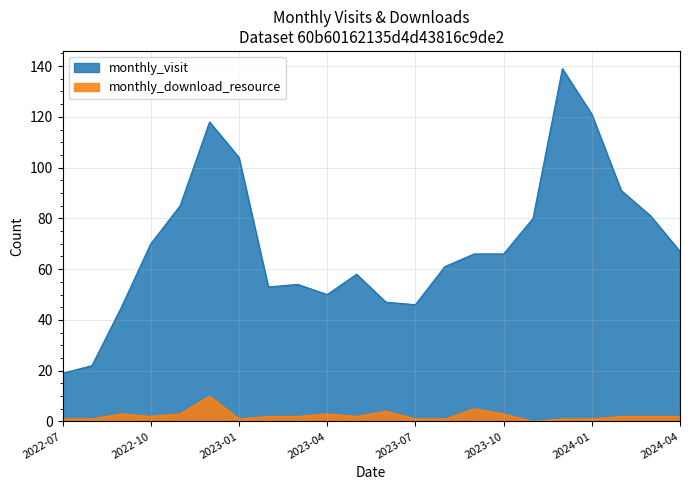

What is the difference between the maximum and minimum values in the monthly_visit series?

120